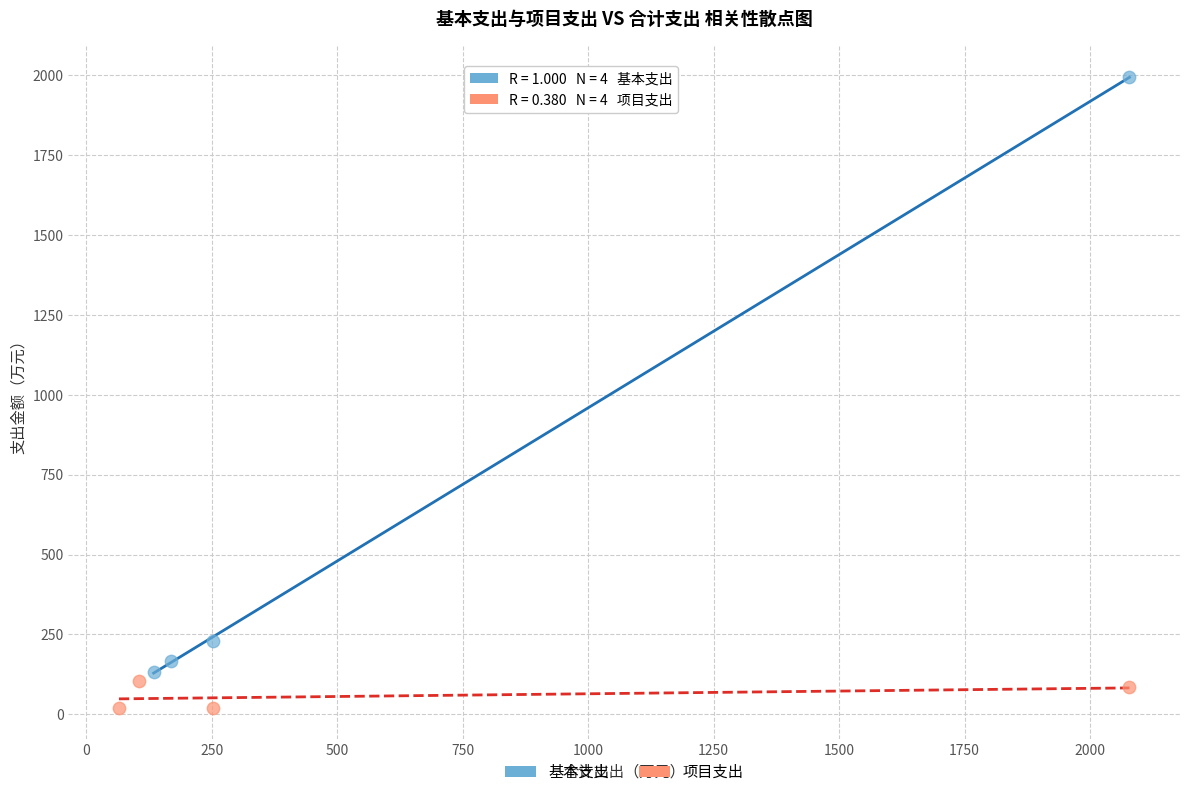

What are all the series names shown in the legend?

基本支出, 项目支出